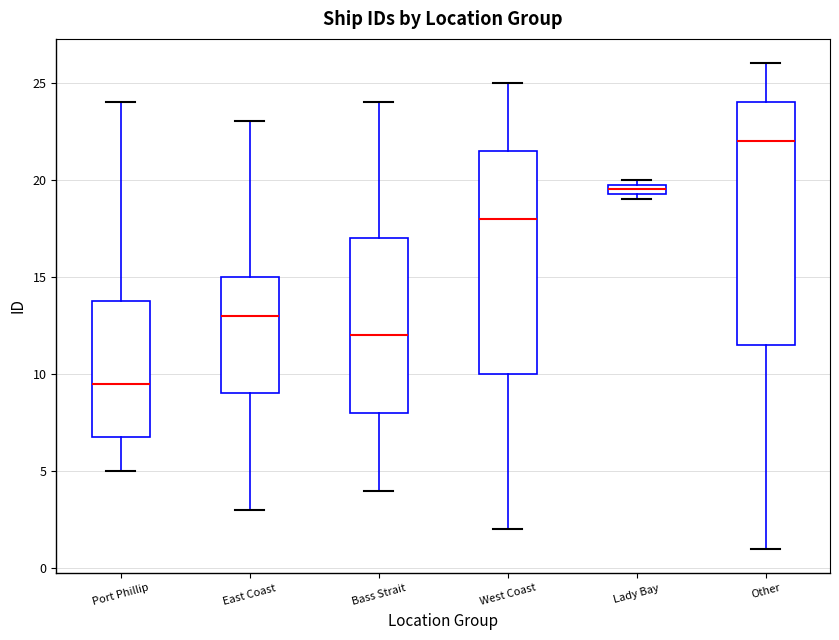

Where does the lower whisker of the box for Port Phillip end on the y-axis? The values are not printed on the chart, so give them approximately, as read against the axis.

5.0